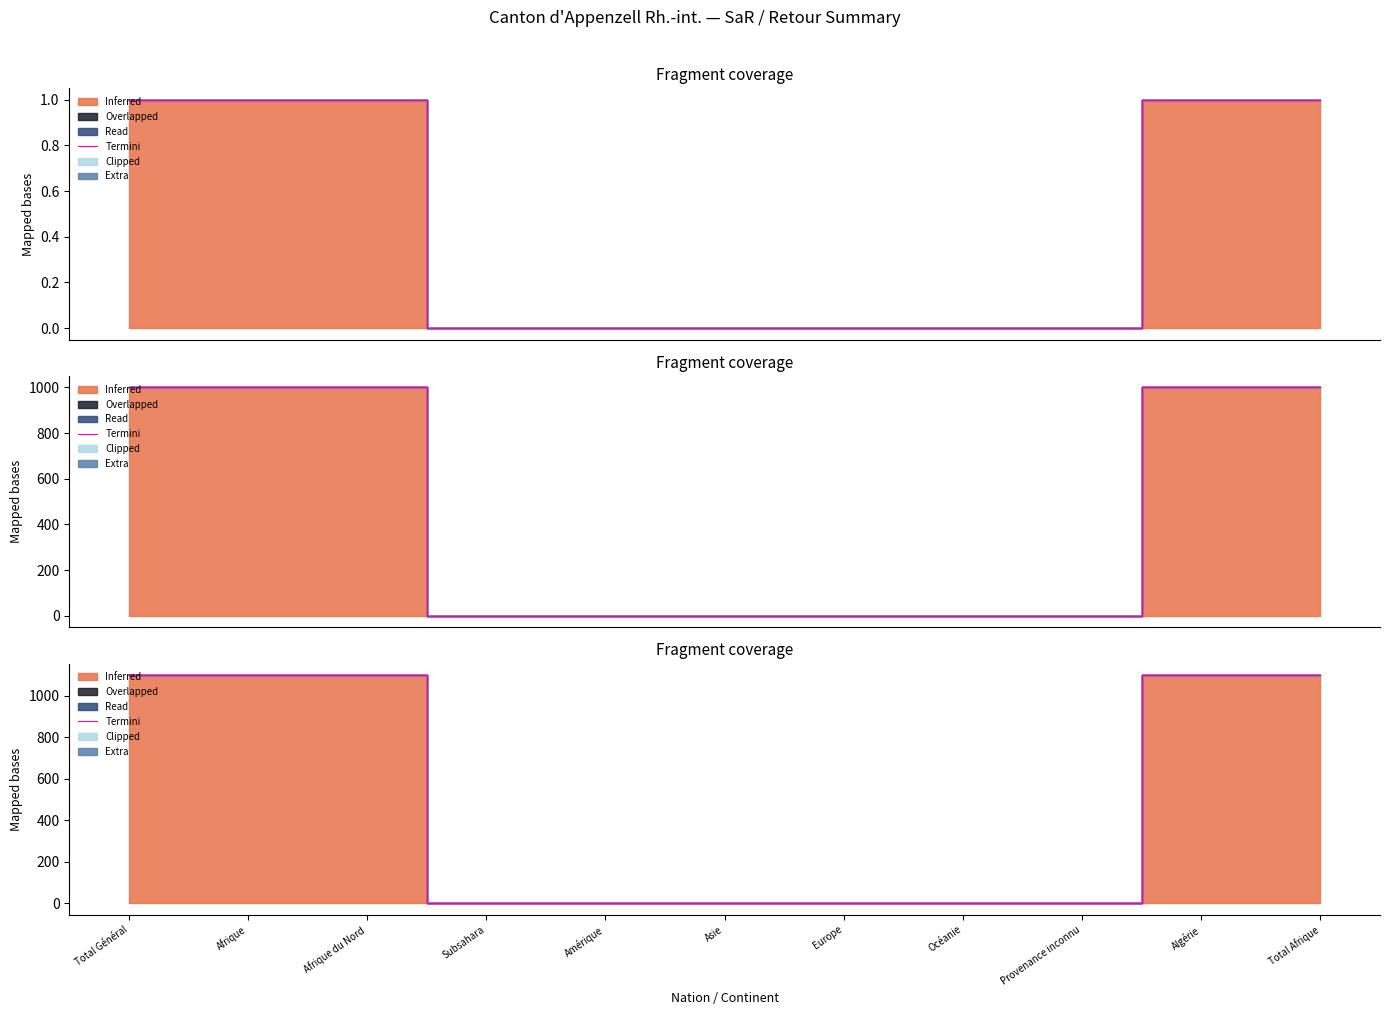

What is the label of the 8th point from the left?

Océanie